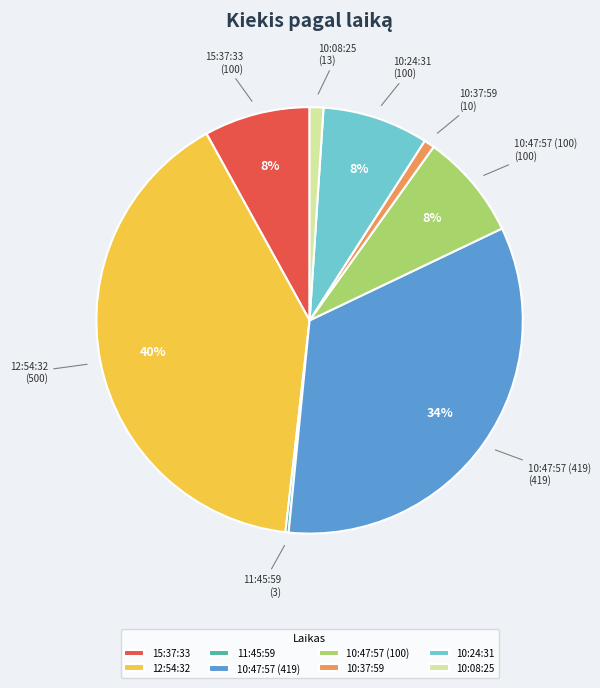

Is there any slice that represents more than half of the pie?

No